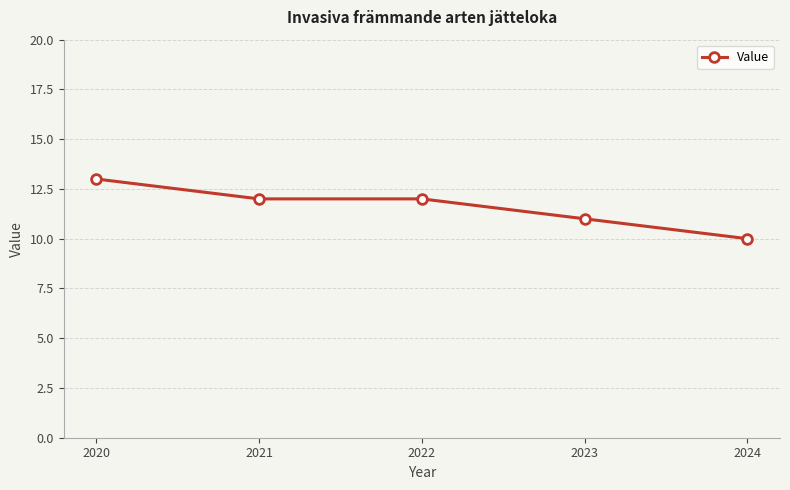

What is the greatest value displayed?

13